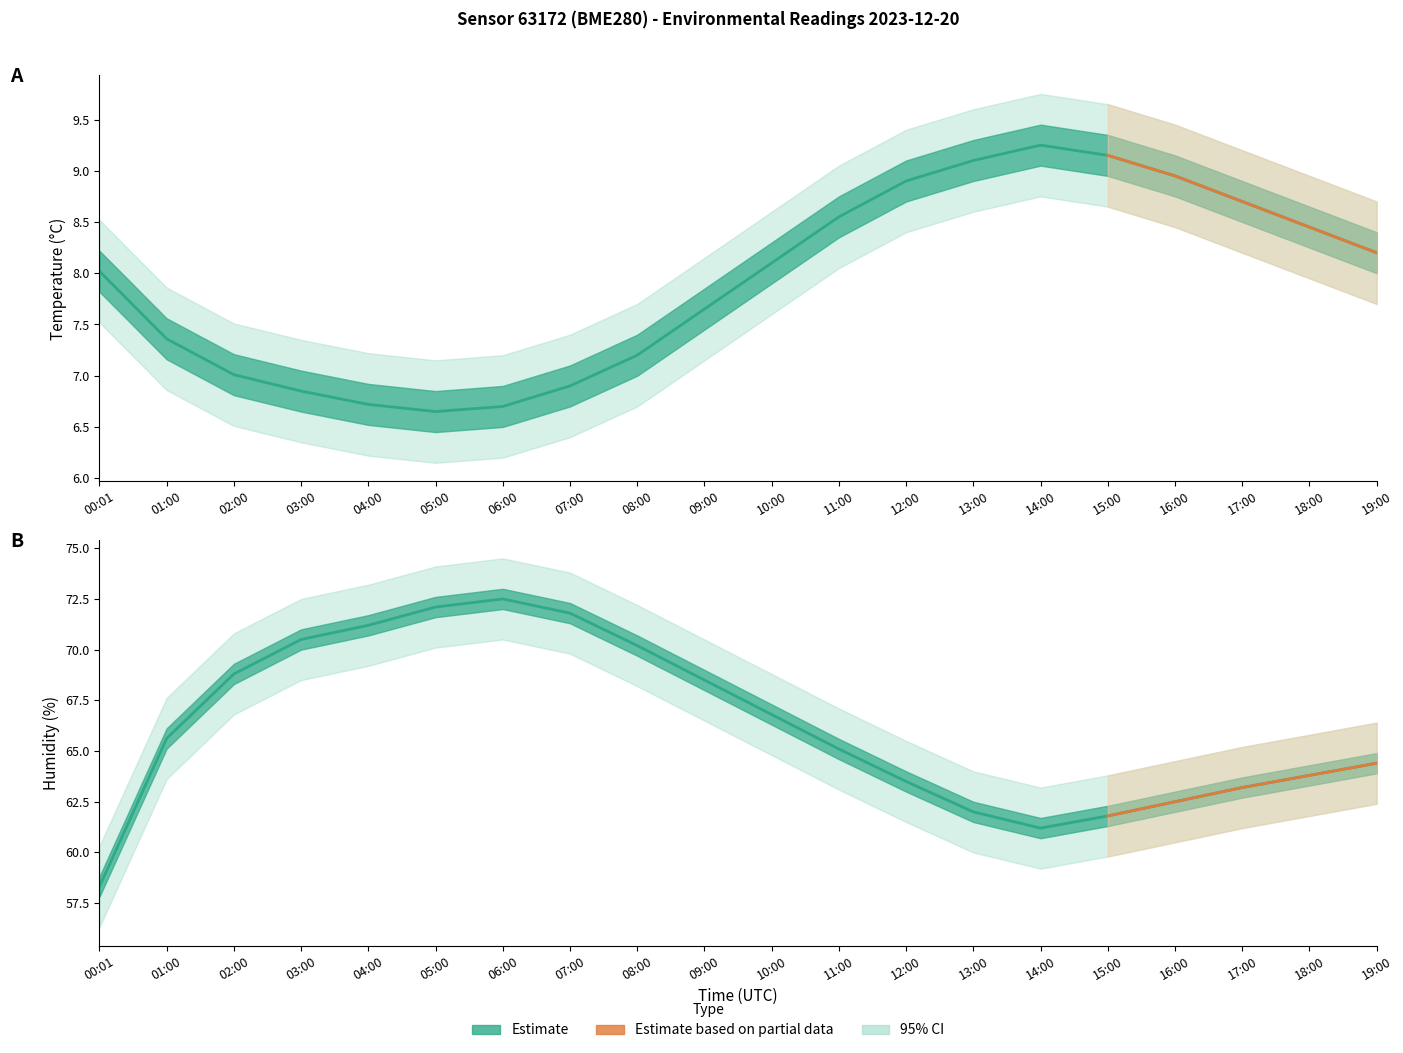

What is the average value of the temperature series?

7.9